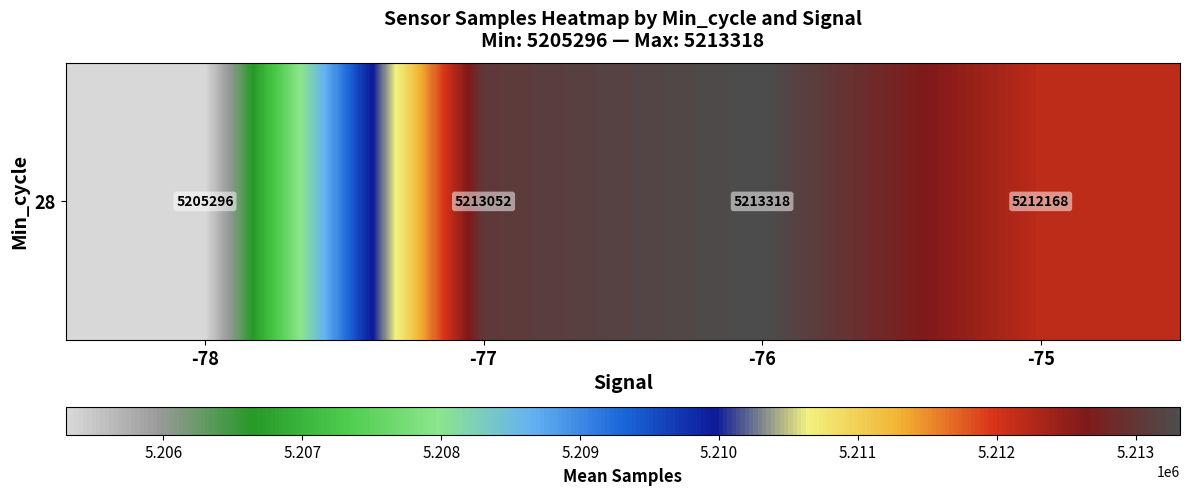

How many data points does each series have?

4